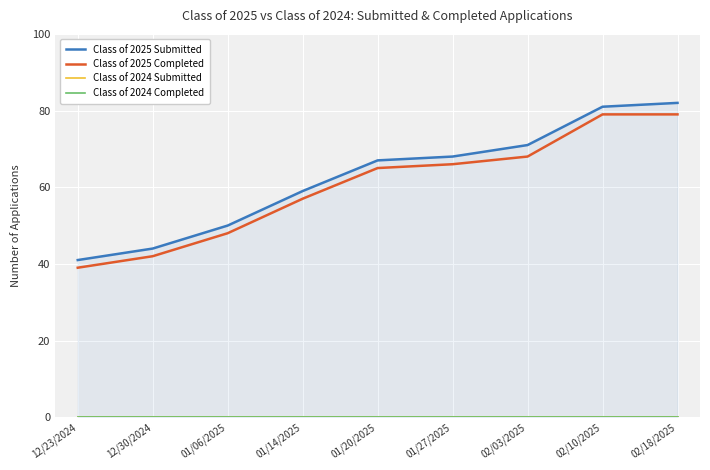

What is the difference between the highest and lowest values at 12/23/2024?

41